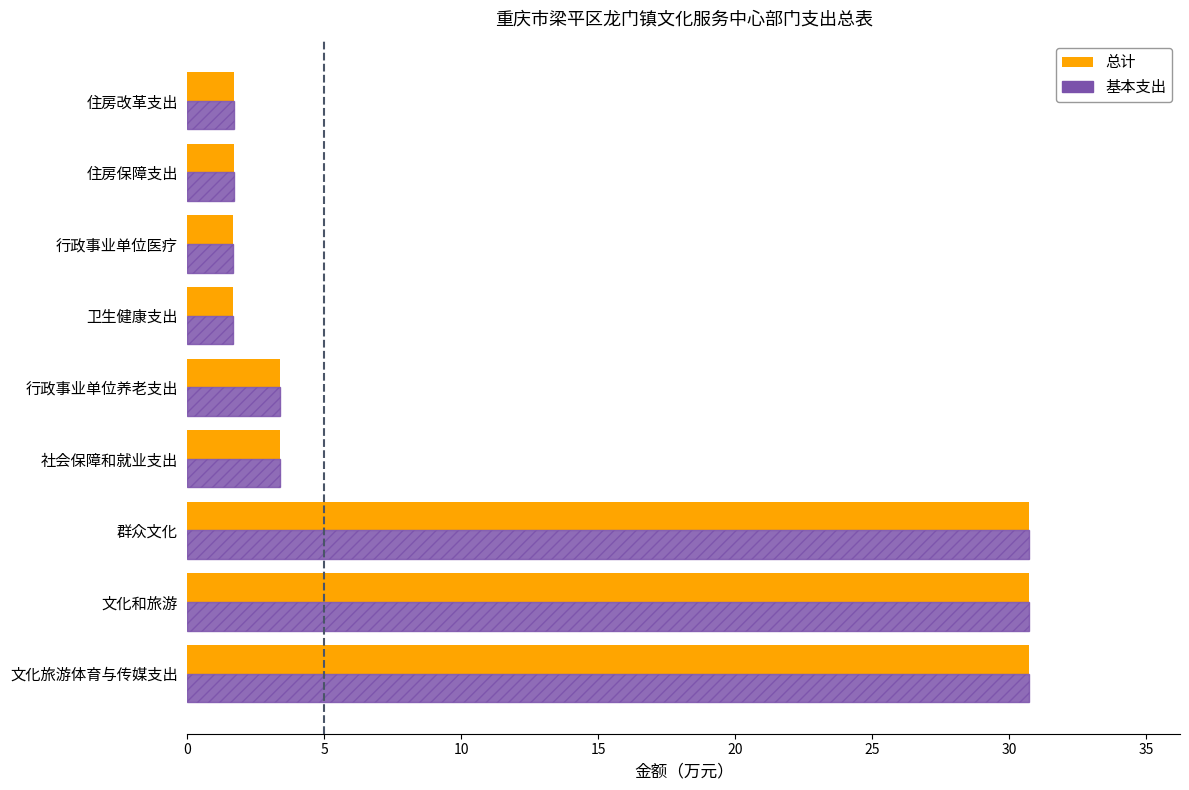

What is the sum of the 总计 values at 住房保障支出 and 文化旅游体育与传媒支出?

32.4